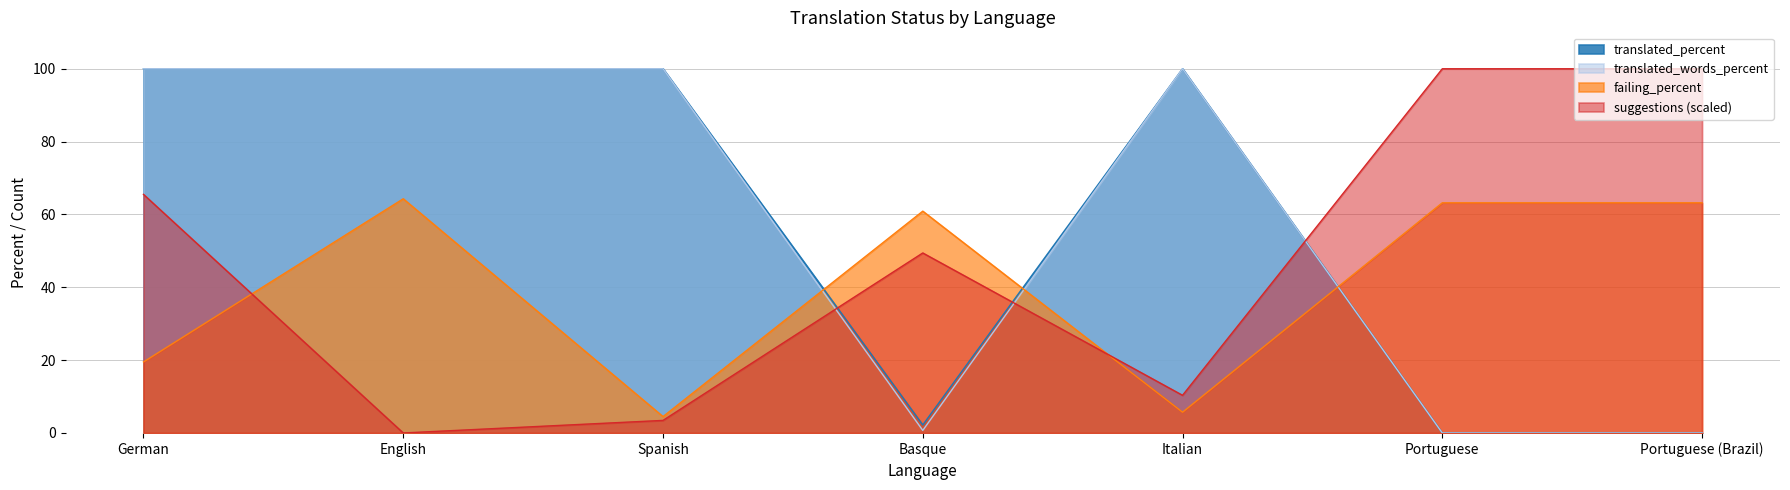

What position from the right is English?

6